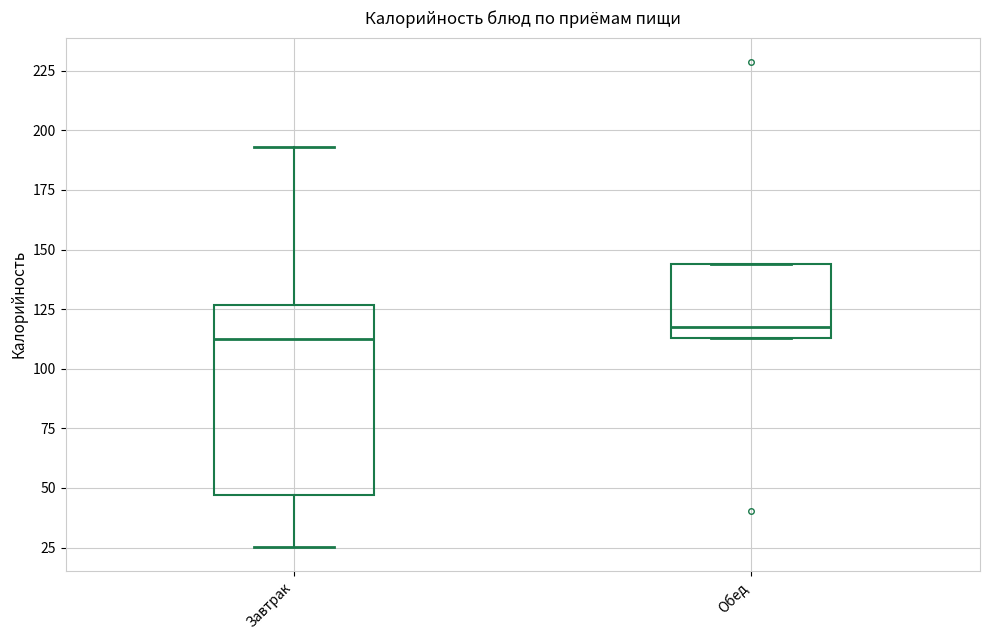

Comparing the boxes themselves (not the whiskers), which one is the tallest?

Завтрак